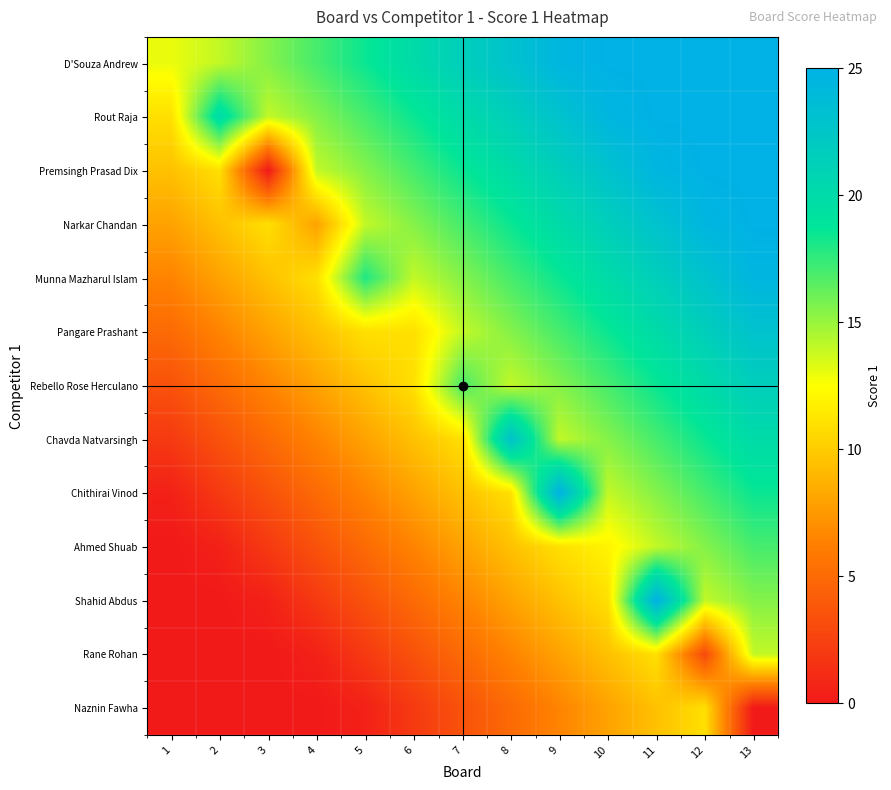

At which category is the sum across all series the highest?

13